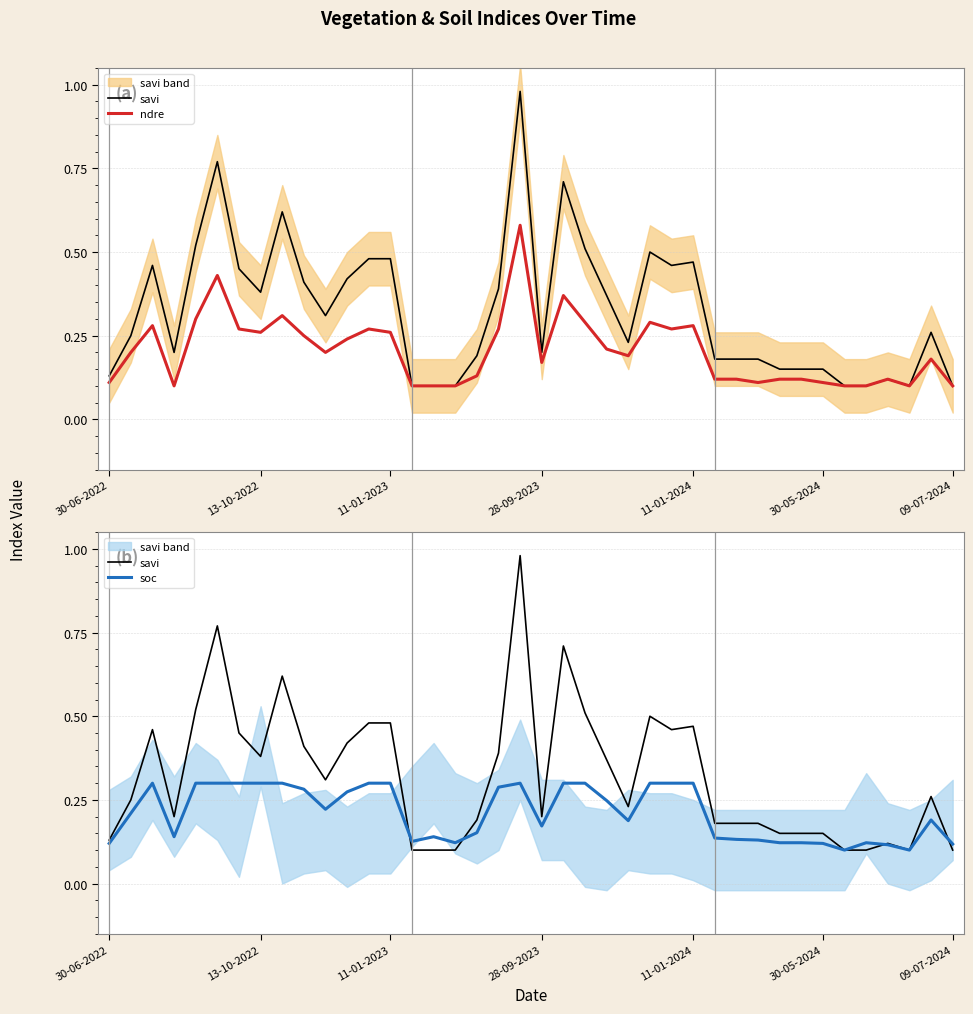

True or false: savi has a value of 0.1 at 31.

True